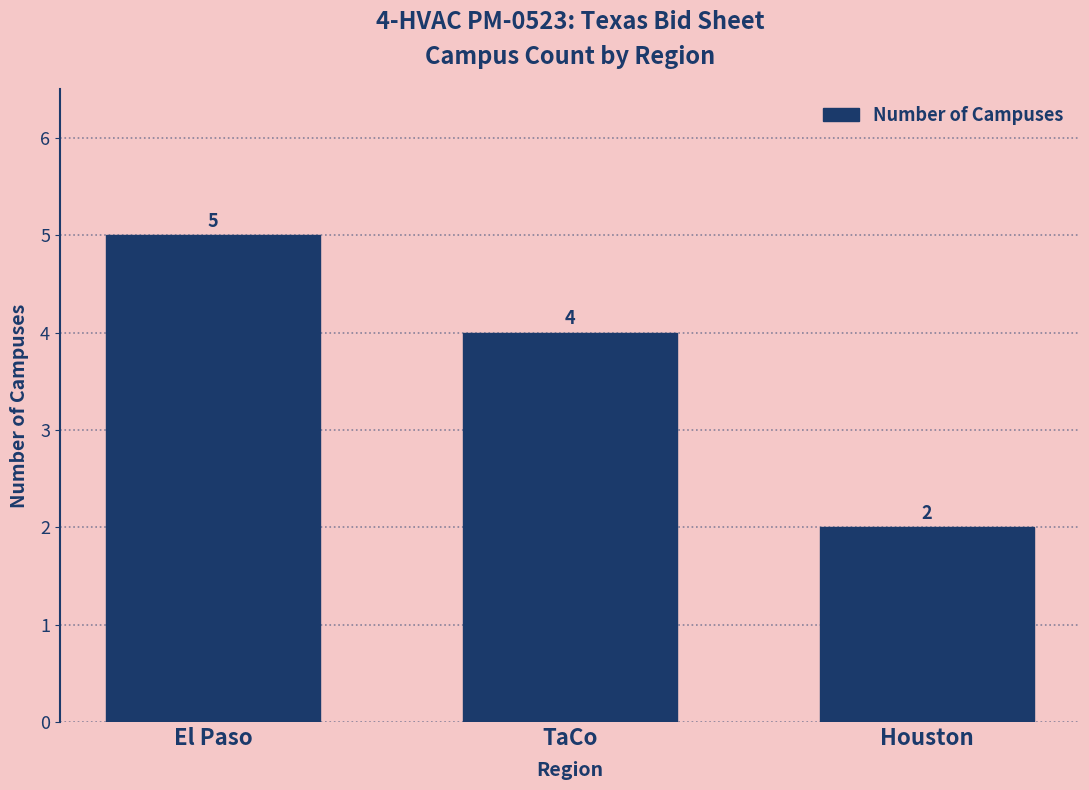

Reading left to right, transcribe all the data shown in this chart.

El Paso=5	TaCo=4	Houston=2